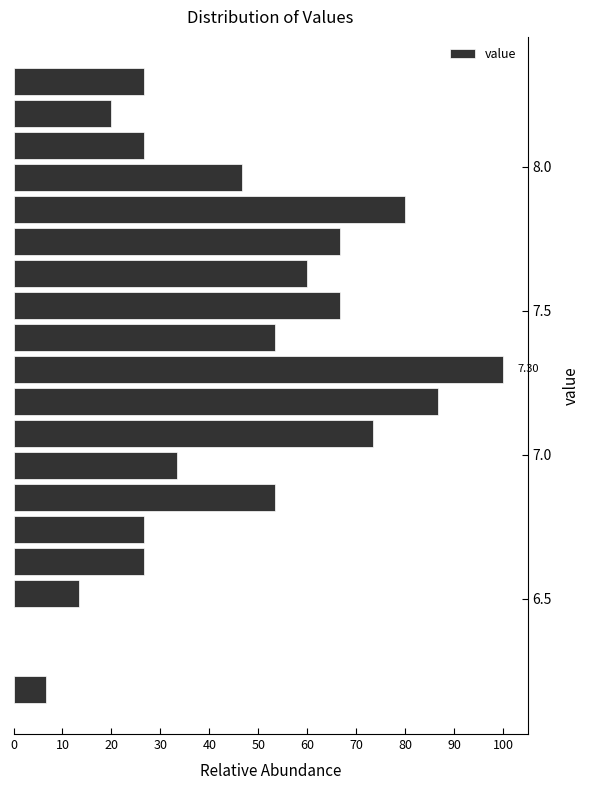

Around what value on the y-axis is the longest bar? Give the approximate position of its centre, as read against the axis.

7.30